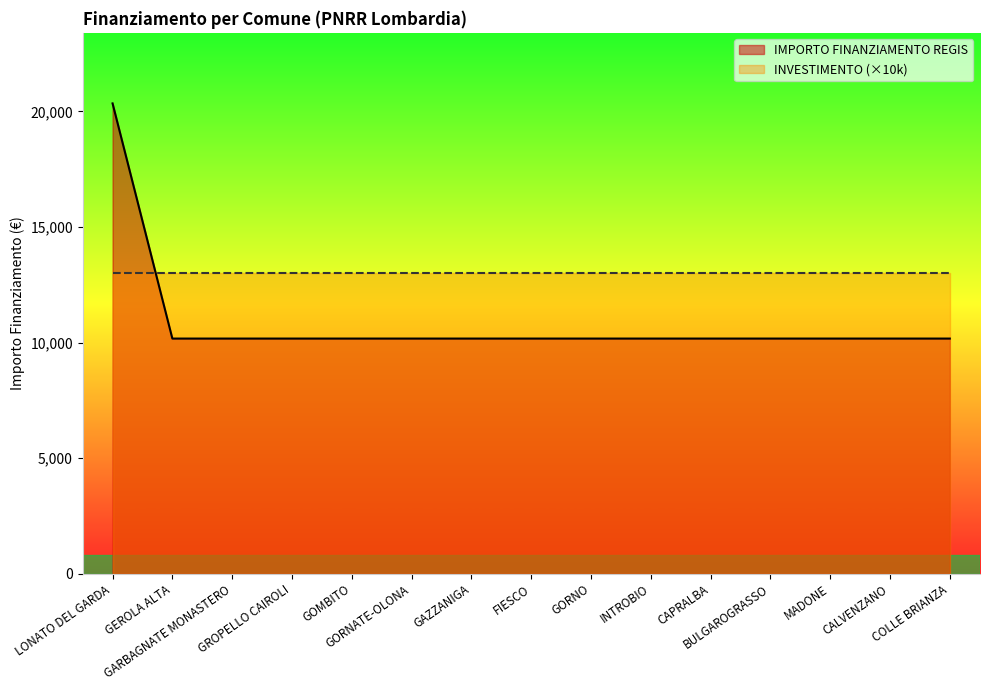

Between GEROLA ALTA and COLLE BRIANZA, which is larger?

GEROLA ALTA